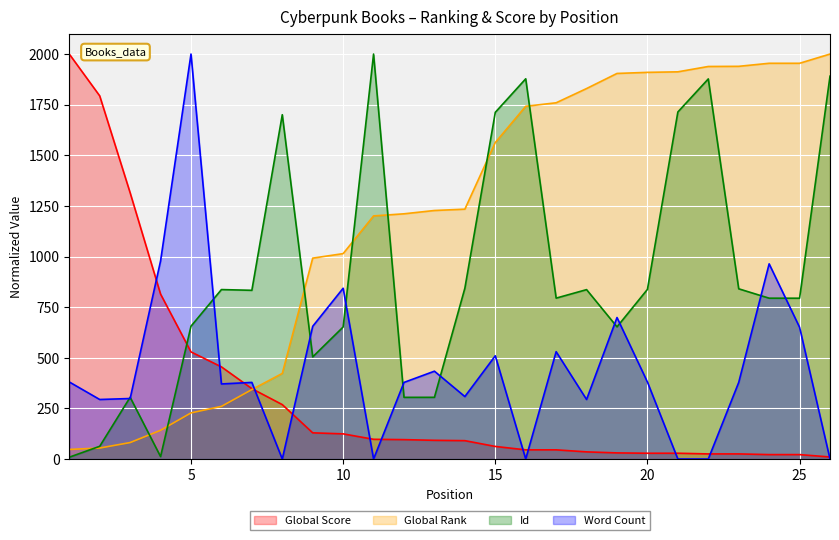

How many interior local peaks does the Id series have?

7